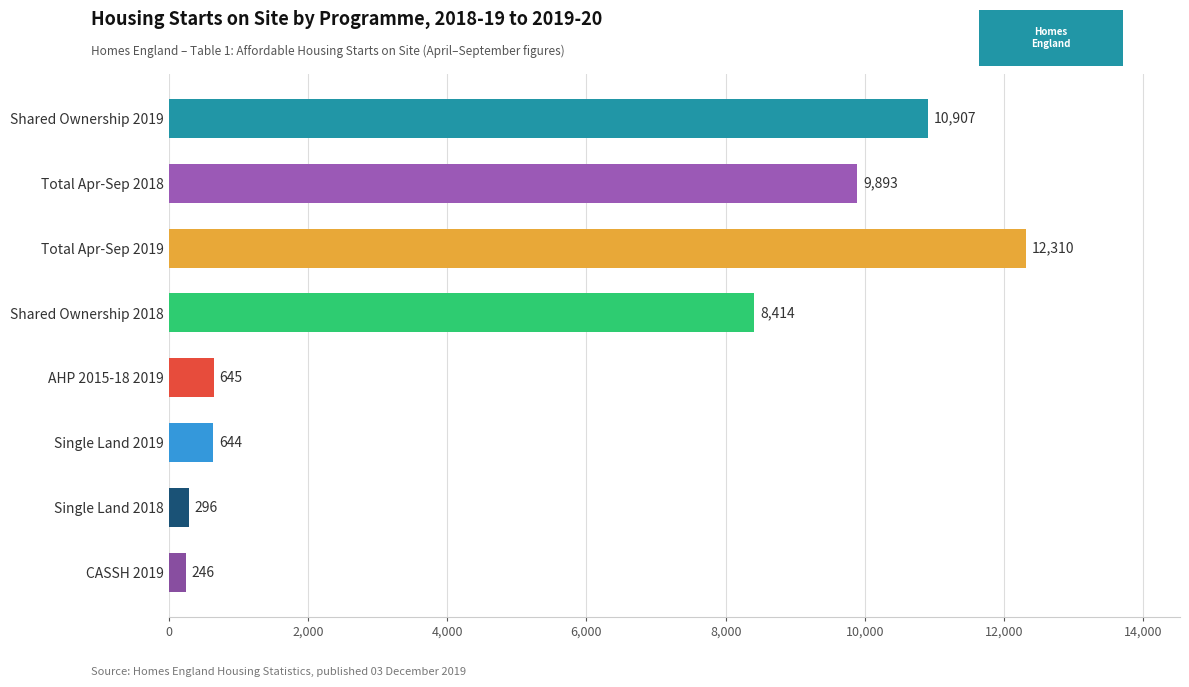

What is the minimum value shown in the chart?

246